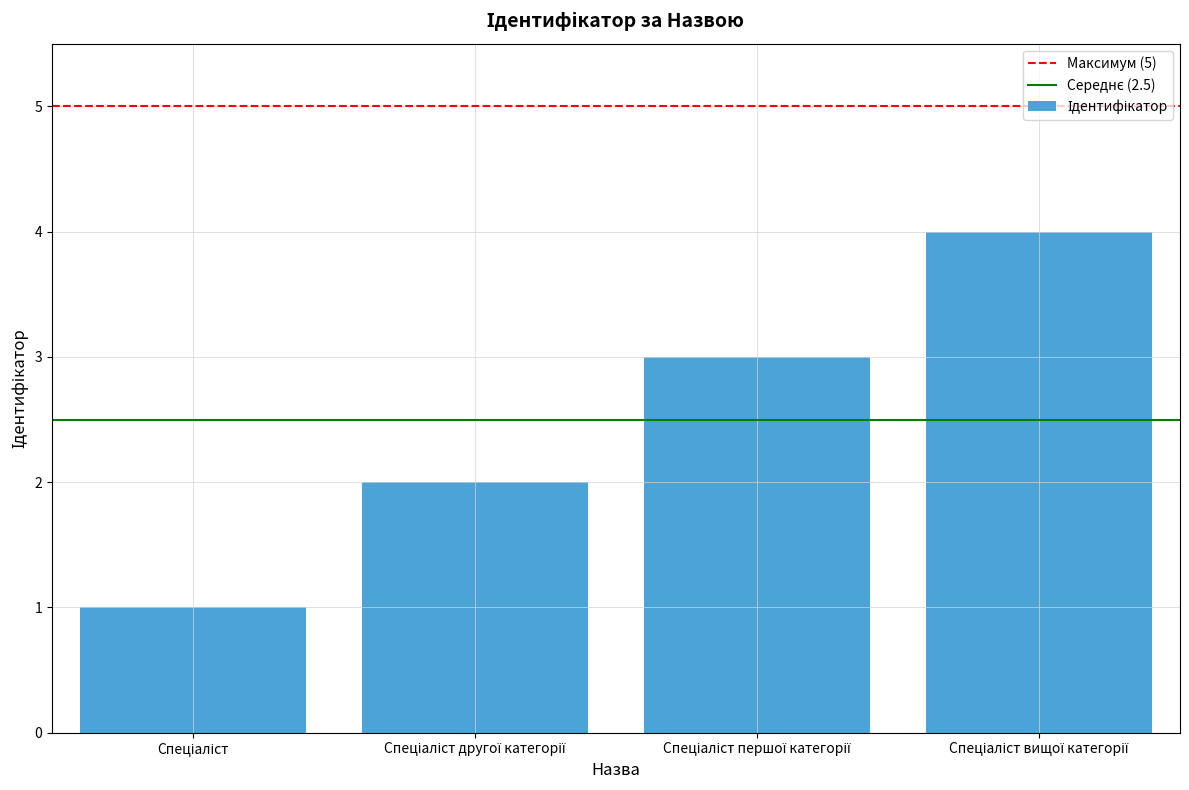

What is the difference between the maximum and minimum values?

3